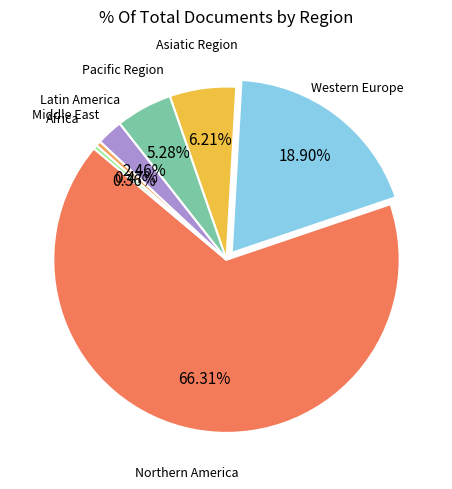

Is there a majority slice in this chart?

Yes